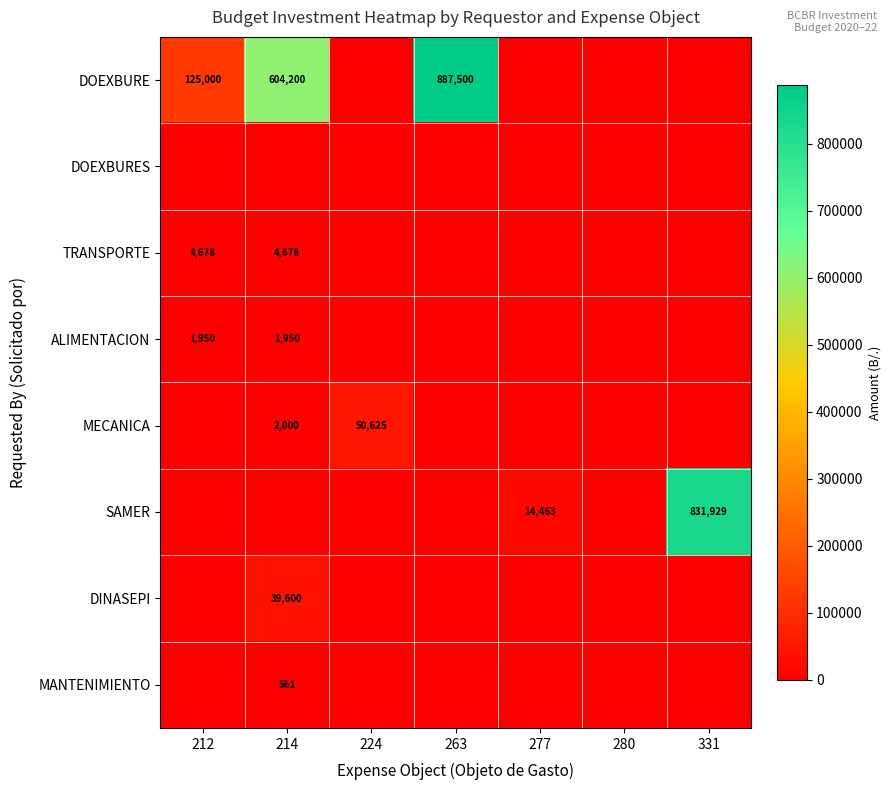

True or false: DINASEPI has a value of 56674 at 214.

False